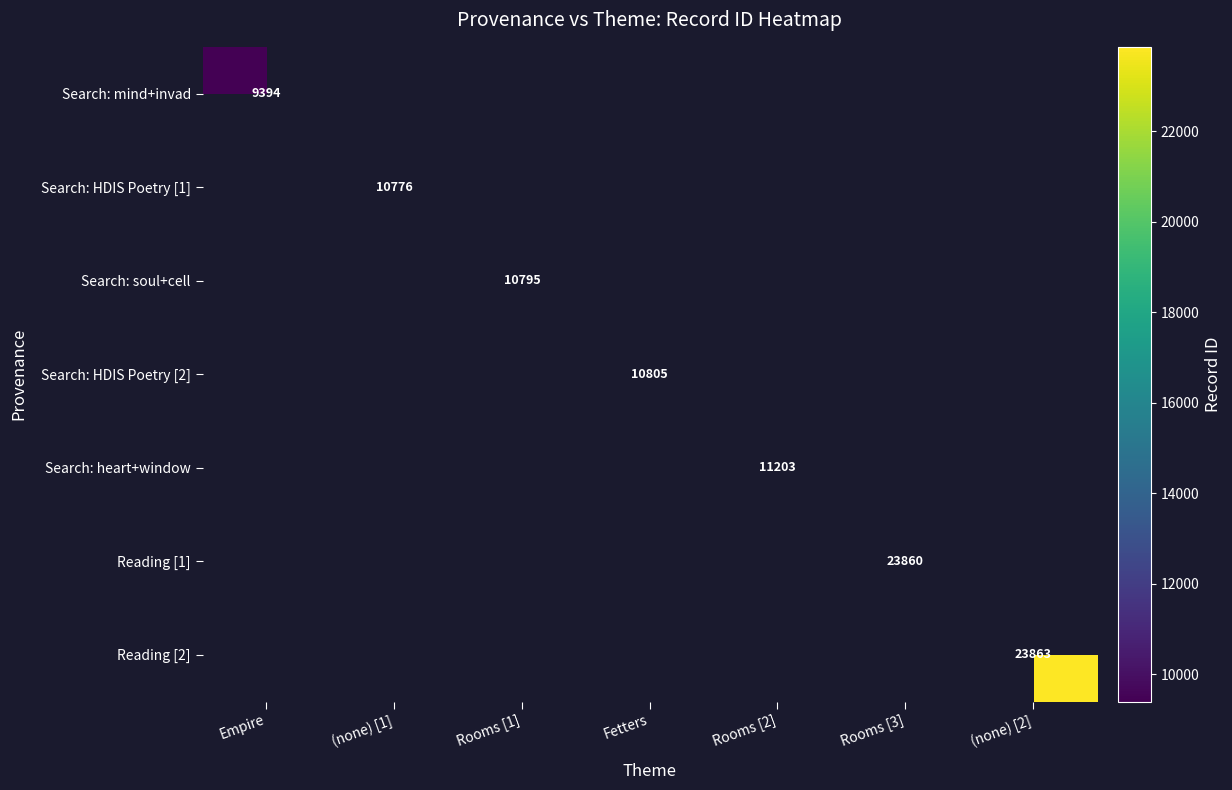

What is the smallest value displayed?

9394.0